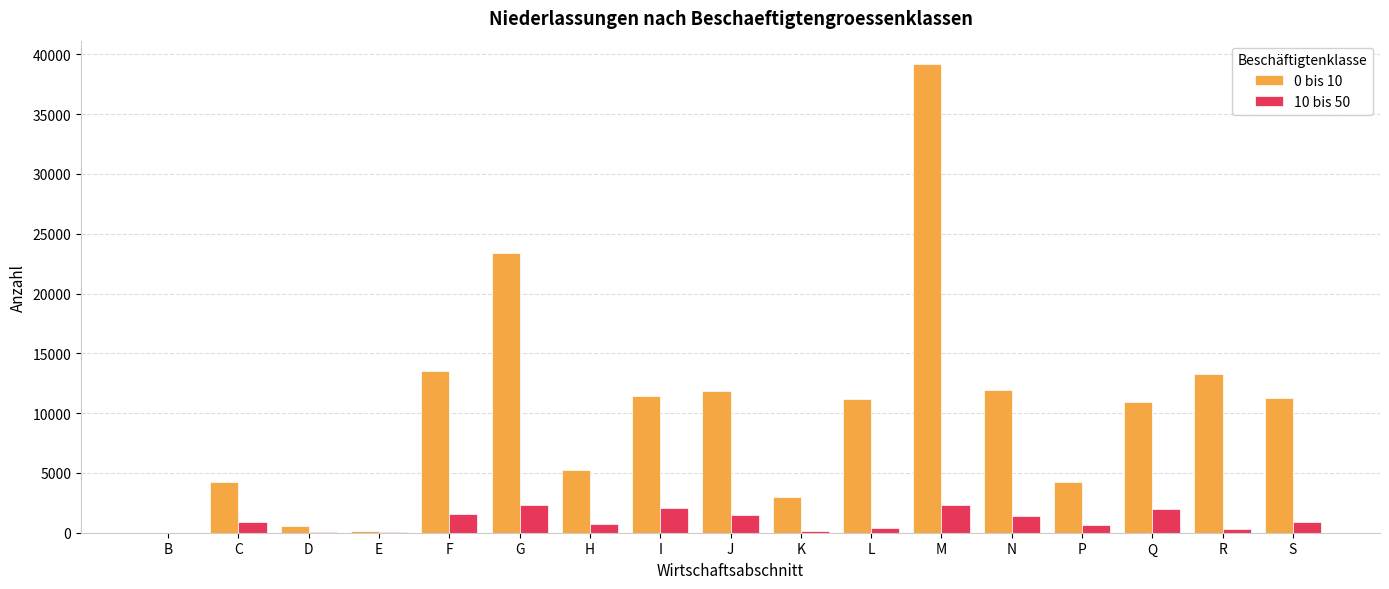

Which label corresponds to the largest value in the chart?

M